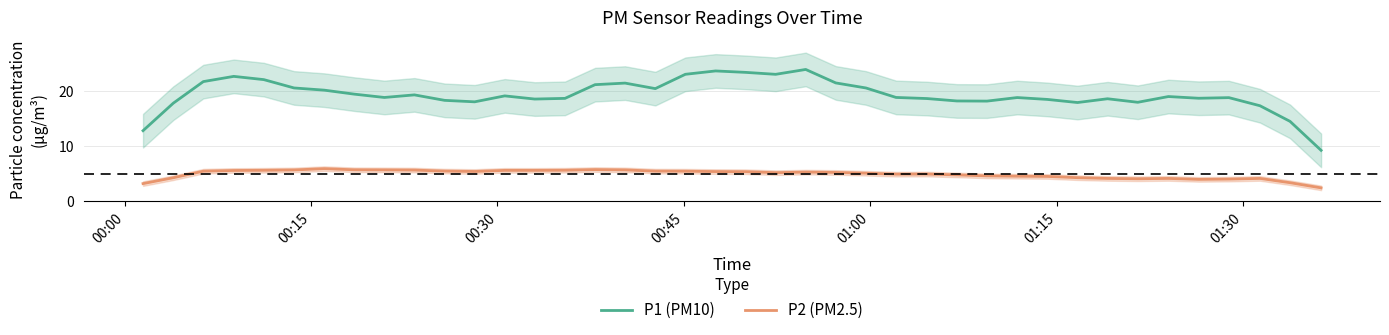

At how many categories does at least one series exceed 3?

40